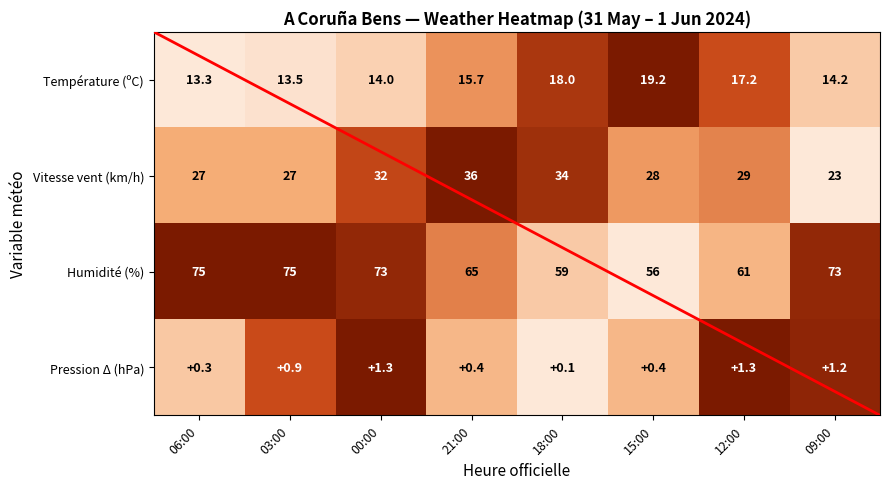

Is it true that Température (ºC) equals 15.7 at 21:00?

True